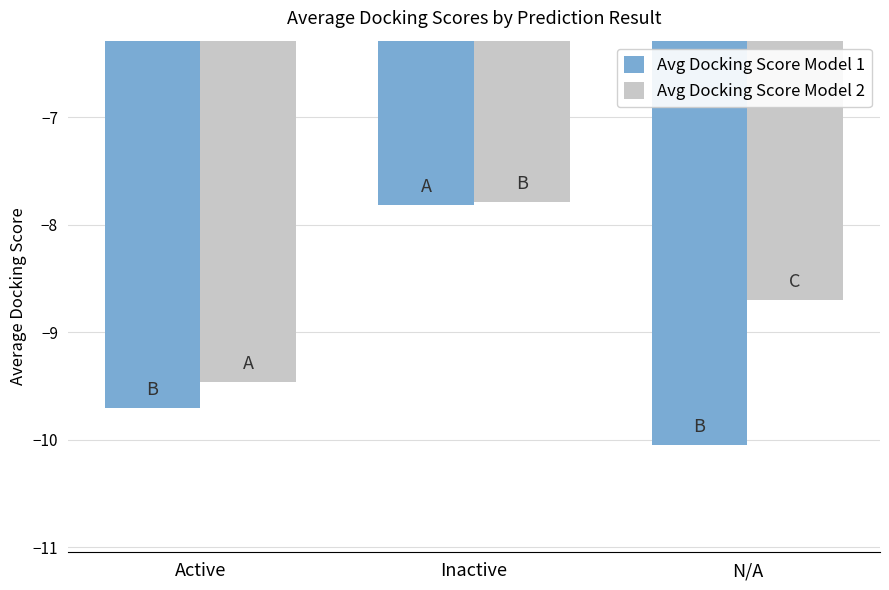

Rank the categories by Avg Docking Score Model 1 value from highest to lowest.

Inactive, Active, N/A